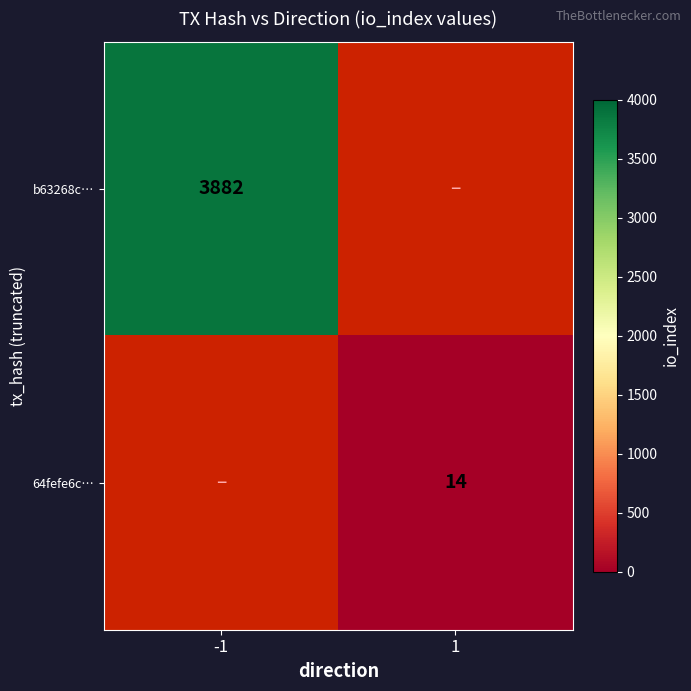

Is it true that 64fefe6c… equals 14 at 1?

True